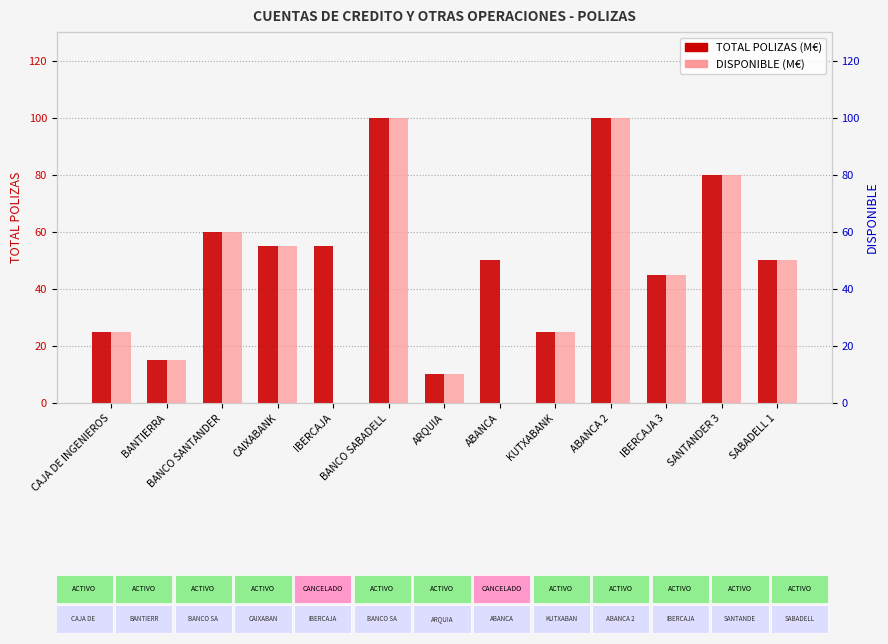

Reading left to right, what are all the values shown in this chart?

TOTAL POLIZAS: CAJA DE INGENIEROS=25	BANTIERRA=15	BANCO SANTANDER=60	CAIXABANK=55	IBERCAJA=55	BANCO SABADELL=100	ARQUIA=10	ABANCA=50	KUTXABANK=25	ABANCA 2=100	IBERCAJA 3=45	SANTANDER 3=80	SABADELL 1=50
DISPONIBLE: CAJA DE INGENIEROS=25	BANTIERRA=15	BANCO SANTANDER=60	CAIXABANK=55	IBERCAJA=0	BANCO SABADELL=100	ARQUIA=10	ABANCA=0	KUTXABANK=25	ABANCA 2=100	IBERCAJA 3=45	SANTANDER 3=80	SABADELL 1=50